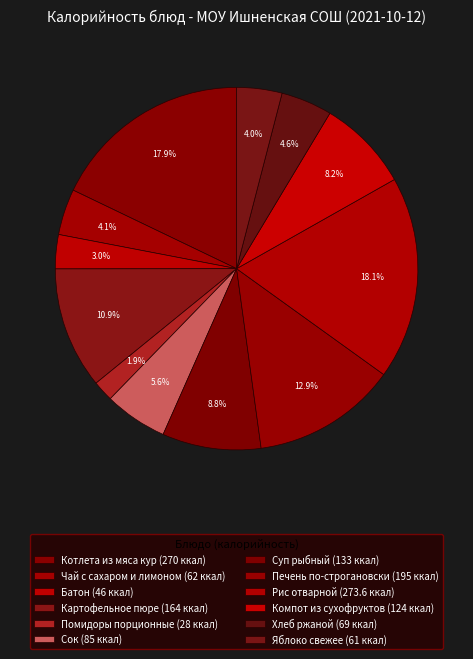

Does Печень по-строгановски represent more than half of the total?

No